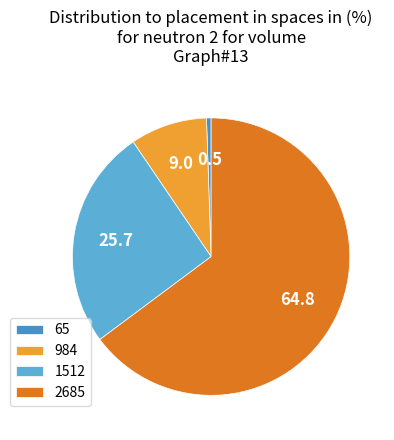

True or false: 2685 accounts for 51% of the total.

False